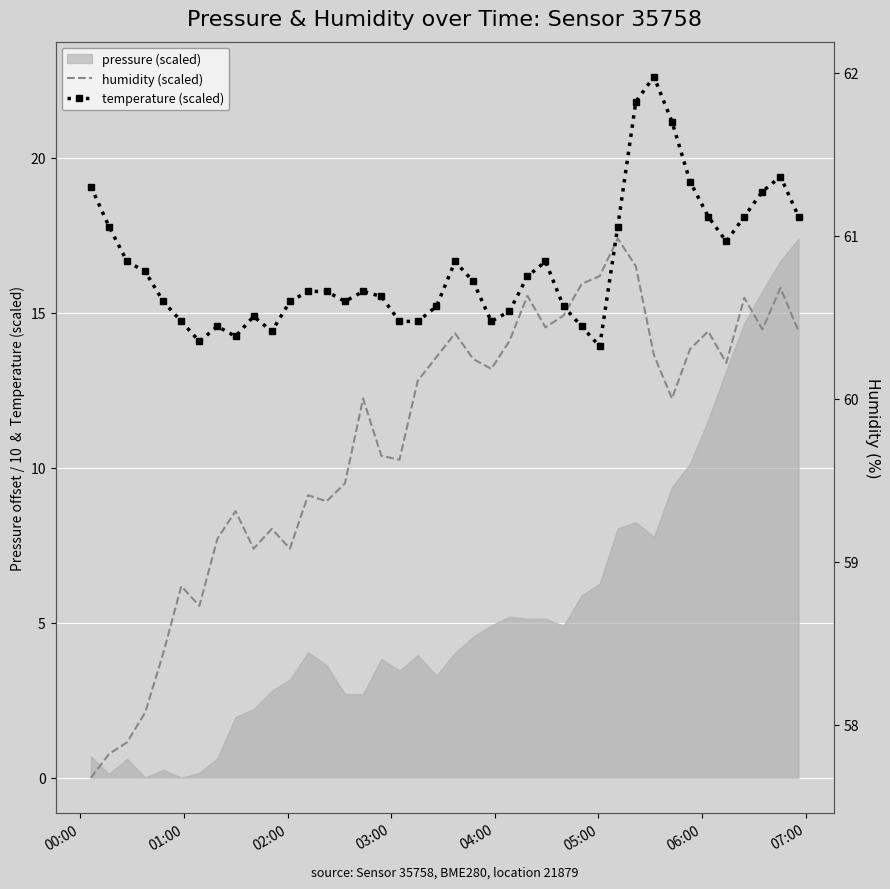

What is the label of the 7th point from the left?

06:00